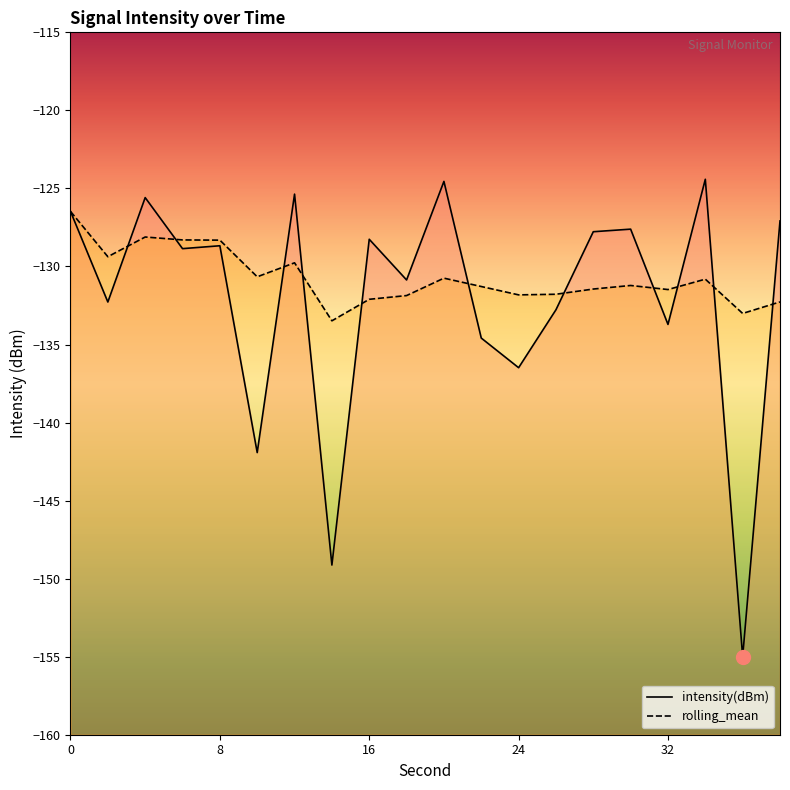

Where is the first local minimum for intensity(dBm)?

2